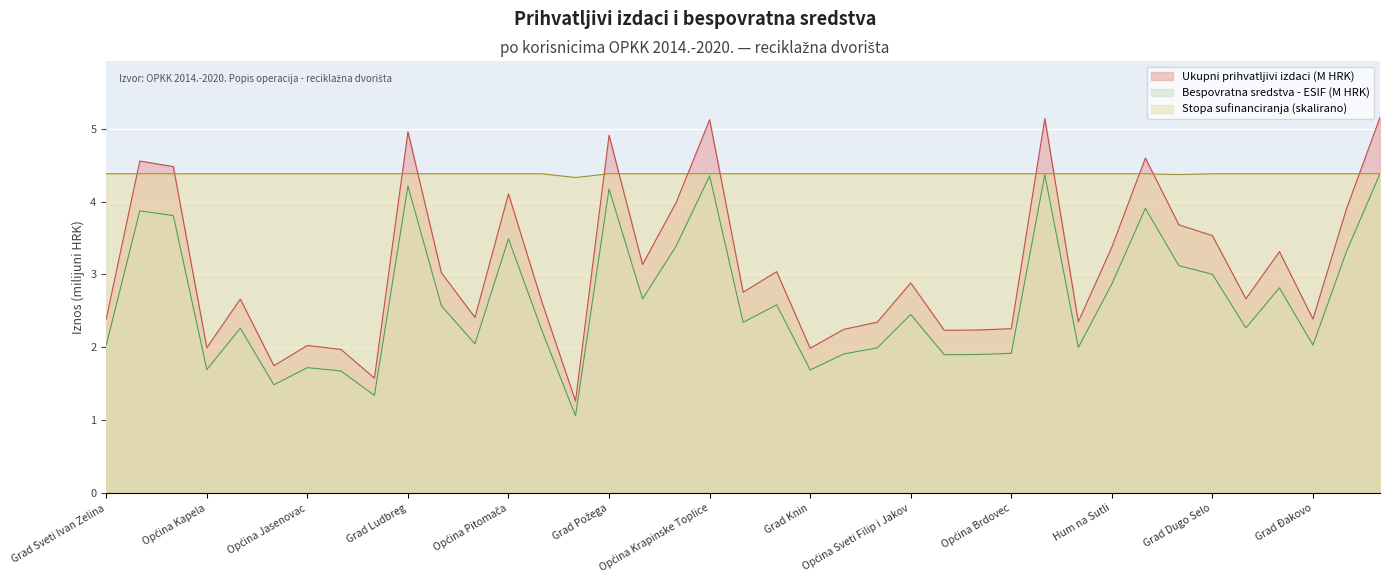

Reading left to right, list all the values displayed in this chart.

Ukupni prihvatljivi izdaci: Grad Sveti Ivan Zelina=2.4	Grad Senj=4.6	Općina Brinje=4.5	Općina Kapela=2.0	Grad Omiš=2.7	Grad Pregrada=1.7	Općina Jasenovac=2.0	Grad Petrinja=2.0	Općina Erdut=1.6	Grad Ludbreg=5.0	Općina Borovo=3.0	Grad Pleternica=2.4	Općina Pitomača=4.1	Općina Konjščina=2.6	Općina Donji Lapac=1.3	Grad Požega=4.9	Grad Popovača=3.1	Grad Županja=4.0	Općina Krapinske Toplice=5.1	Općina Stari Jankovci=2.8	Grad Drniš=3.0	Grad Knin=2.0	Općina Blato=2.2	Općina Velika Ludina=2.3	Općina Sveti Filip i Jakov=2.9	Općina Slivno=2.2	Grad Benkovac=2.2	Općina Brdovec=2.3	Grad Biograd na Moru=5.1	Grad Klanjec=2.4	Hum na Sutli=3.4	Općina Stubičke Toplice=4.6	Općina Vladislavci=3.7	Grad Dugo Selo=3.5	Grad Poreč-Parenzo=2.7	Grad Daruvar=3.3	Grad Đakovo=2.4	Grad Solin=3.9	Grad Ploče=5.2
Bespovratna sredstva - ESIF: Grad Sveti Ivan Zelina=2.0	Grad Senj=3.9	Općina Brinje=3.8	Općina Kapela=1.7	Grad Omiš=2.3	Grad Pregrada=1.5	Općina Jasenovac=1.7	Grad Petrinja=1.7	Općina Erdut=1.3	Grad Ludbreg=4.2	Općina Borovo=2.6	Grad Pleternica=2.0	Općina Pitomača=3.5	Općina Konjščina=2.2	Općina Donji Lapac=1.1	Grad Požega=4.2	Grad Popovača=2.7	Grad Županja=3.4	Općina Krapinske Toplice=4.4	Općina Stari Jankovci=2.3	Grad Drniš=2.6	Grad Knin=1.7	Općina Blato=1.9	Općina Velika Ludina=2.0	Općina Sveti Filip i Jakov=2.5	Općina Slivno=1.9	Grad Benkovac=1.9	Općina Brdovec=1.9	Grad Biograd na Moru=4.4	Grad Klanjec=2.0	Hum na Sutli=2.9	Općina Stubičke Toplice=3.9	Općina Vladislavci=3.1	Grad Dugo Selo=3.0	Grad Poreč-Parenzo=2.3	Grad Daruvar=2.8	Grad Đakovo=2.0	Grad Solin=3.3	Grad Ploče=4.4
Stopa sufinanciranja: Grad Sveti Ivan Zelina=4.4	Grad Senj=4.4	Općina Brinje=4.4	Općina Kapela=4.4	Grad Omiš=4.4	Grad Pregrada=4.4	Općina Jasenovac=4.4	Grad Petrinja=4.4	Općina Erdut=4.4	Grad Ludbreg=4.4	Općina Borovo=4.4	Grad Pleternica=4.4	Općina Pitomača=4.4	Općina Konjščina=4.4	Općina Donji Lapac=4.3	Grad Požega=4.4	Grad Popovača=4.4	Grad Županja=4.4	Općina Krapinske Toplice=4.4	Općina Stari Jankovci=4.4	Grad Drniš=4.4	Grad Knin=4.4	Općina Blato=4.4	Općina Velika Ludina=4.4	Općina Sveti Filip i Jakov=4.4	Općina Slivno=4.4	Grad Benkovac=4.4	Općina Brdovec=4.4	Grad Biograd na Moru=4.4	Grad Klanjec=4.4	Hum na Sutli=4.4	Općina Stubičke Toplice=4.4	Općina Vladislavci=4.4	Grad Dugo Selo=4.4	Grad Poreč-Parenzo=4.4	Grad Daruvar=4.4	Grad Đakovo=4.4	Grad Solin=4.4	Grad Ploče=4.4